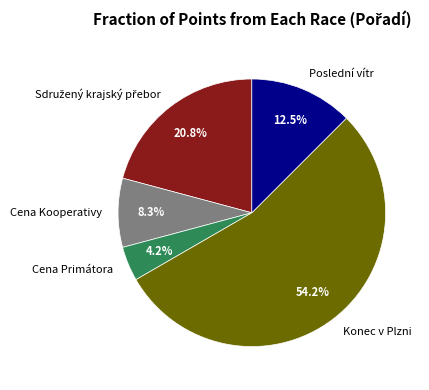

How many segments does this pie chart have?

5